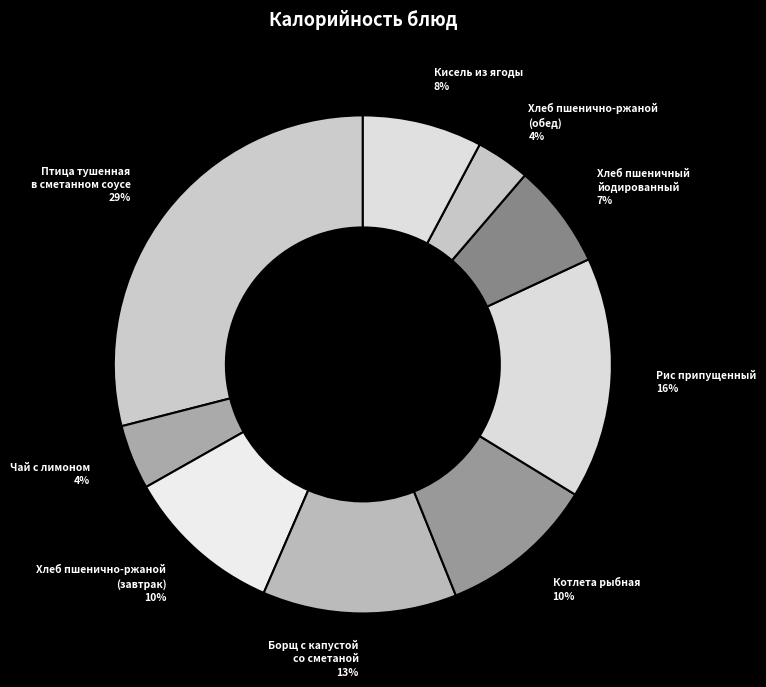

Which has a higher value, Хлеб пшенично-ржаной (обед) or Кисель из ягоды?

Кисель из ягоды